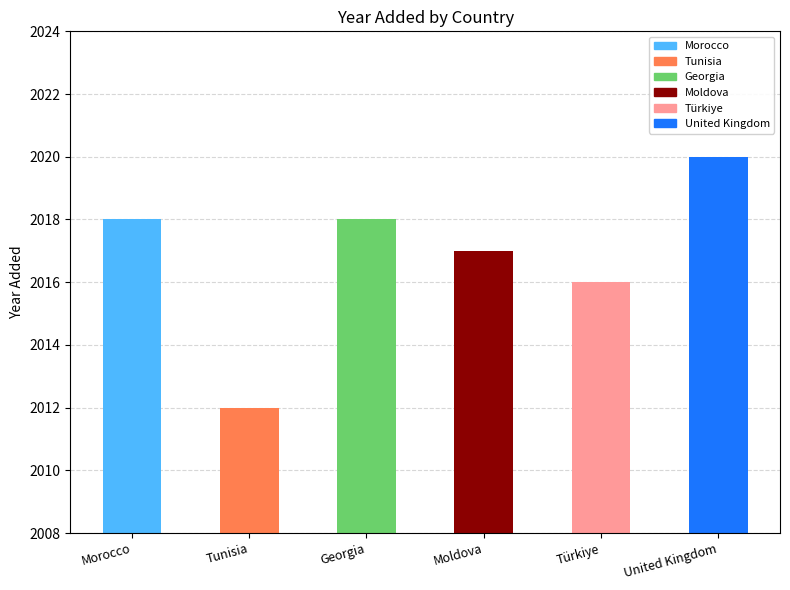

Reading right to left, transcribe all the data shown in this chart.

2020	2016	2017	2018	2012	2018